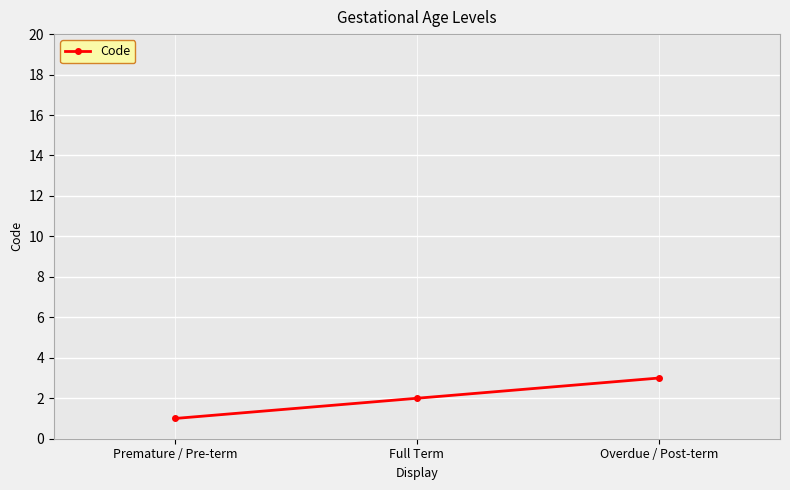

How many values are between 1 and 3?

3